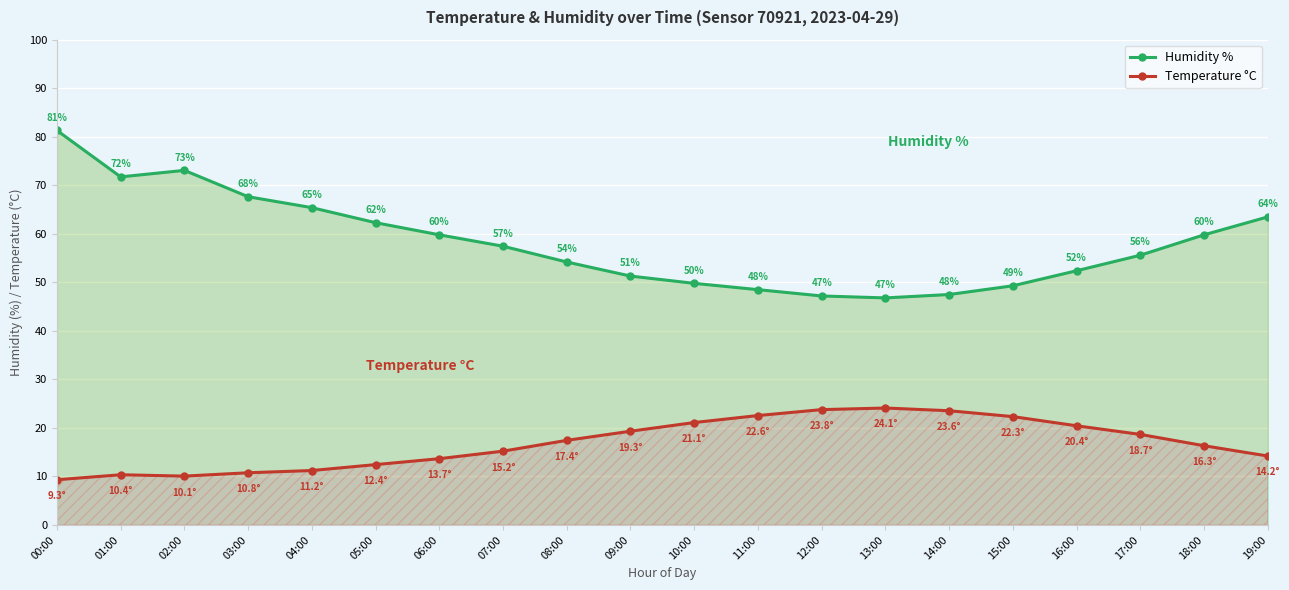

What is the sum of all Temperature °C values?

337.0